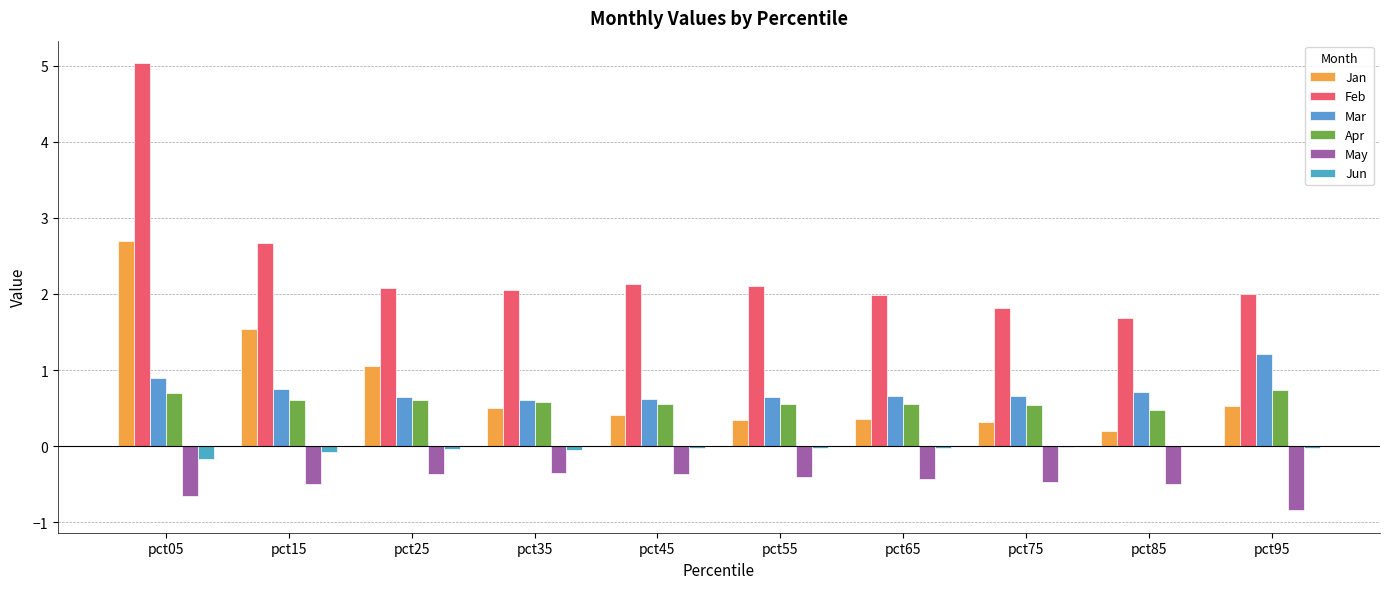

What value does the Jan series have at pct15?

1.5